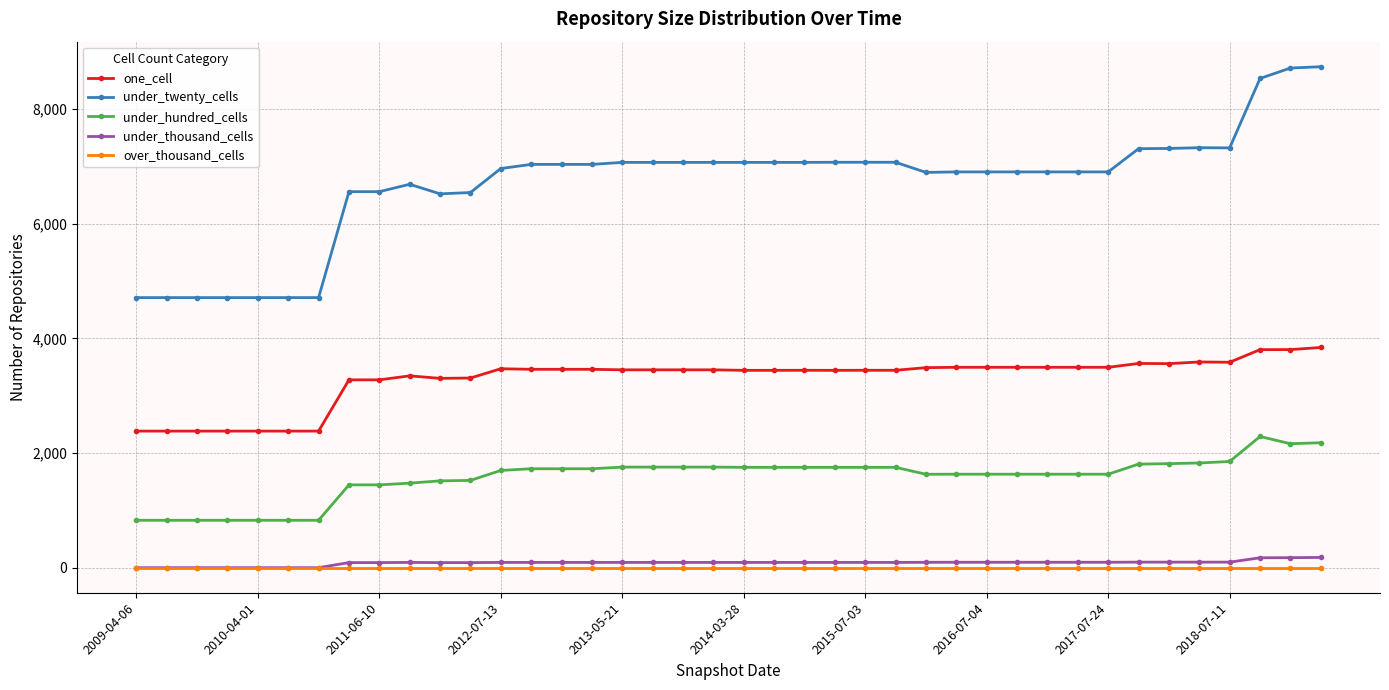

Which series has the largest total across all categories?

under_twenty_cells